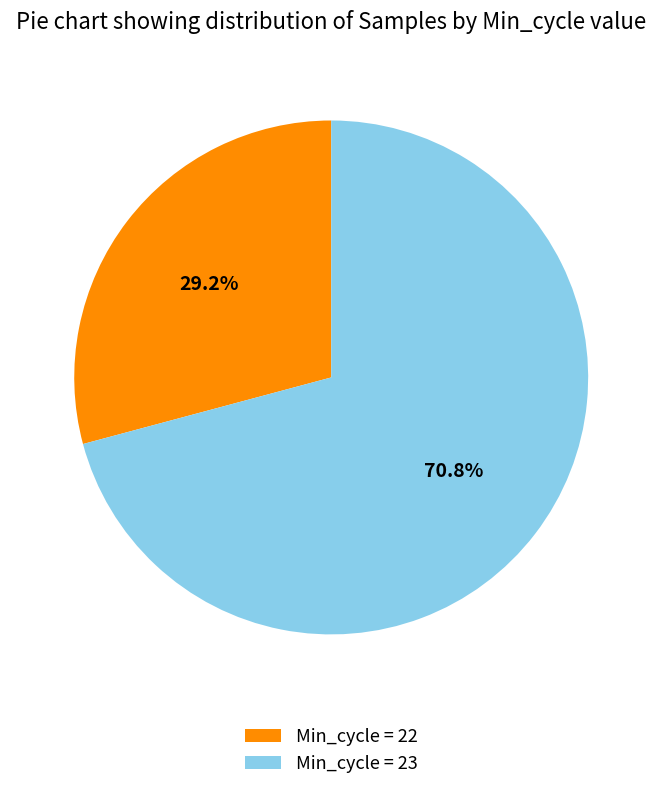

Approximately how many times larger is the value at Min_cycle = 22 compared to Min_cycle = 23?

0.4